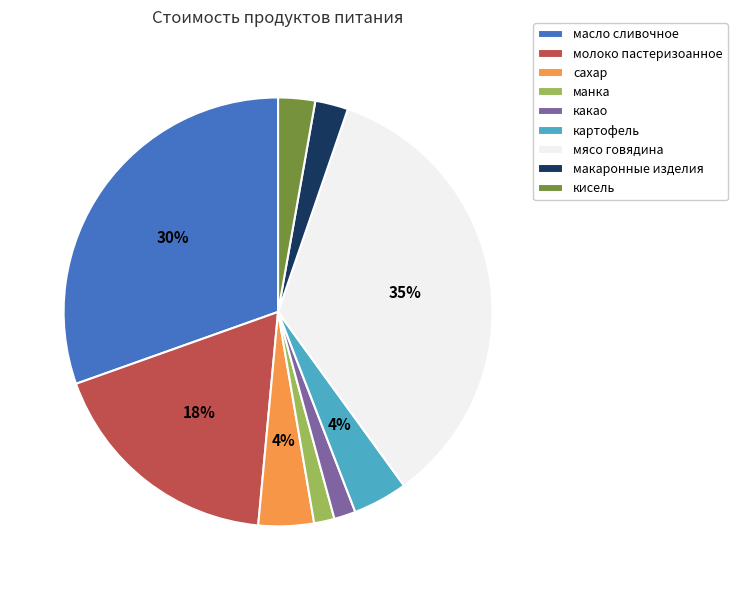

Count the number of slices in the pie.

9